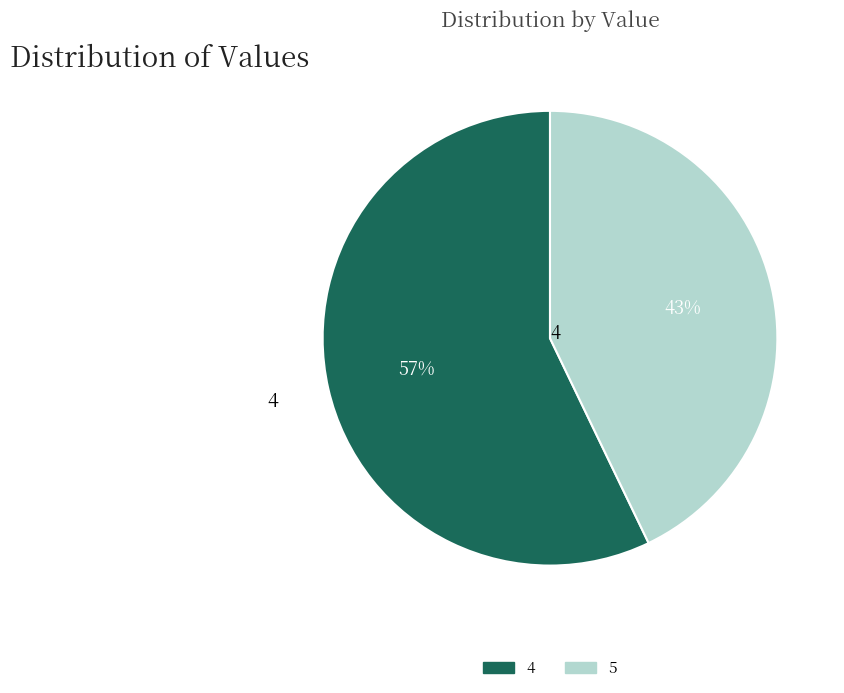

What is the majority slice?

4